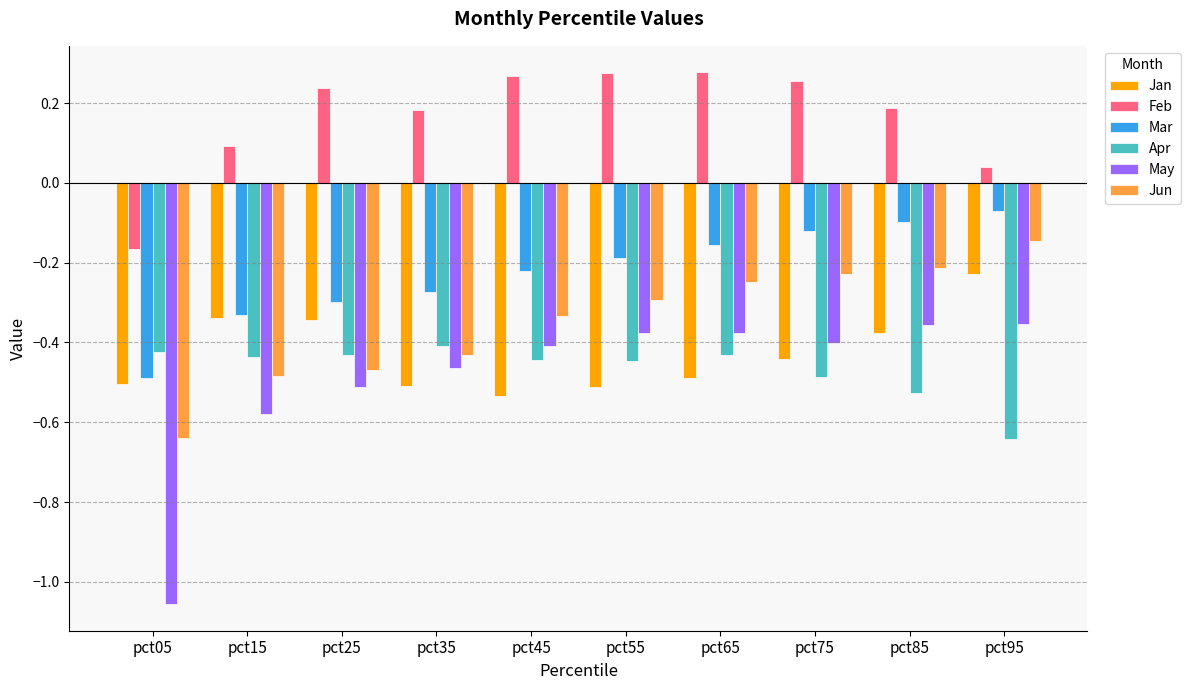

At which label is Feb closest to 0?

pct95